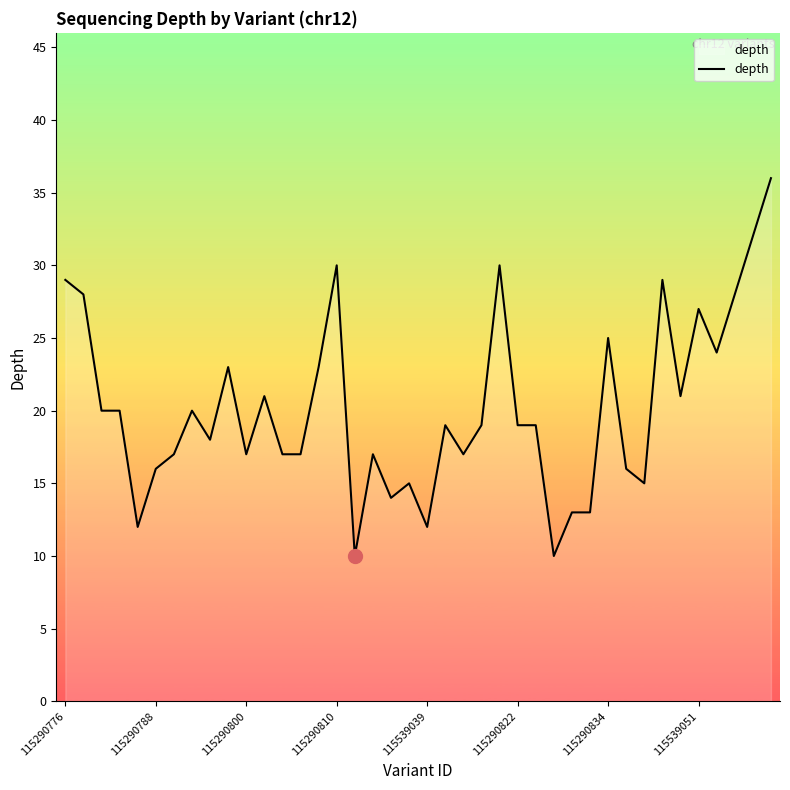

What is the greatest value displayed?

36